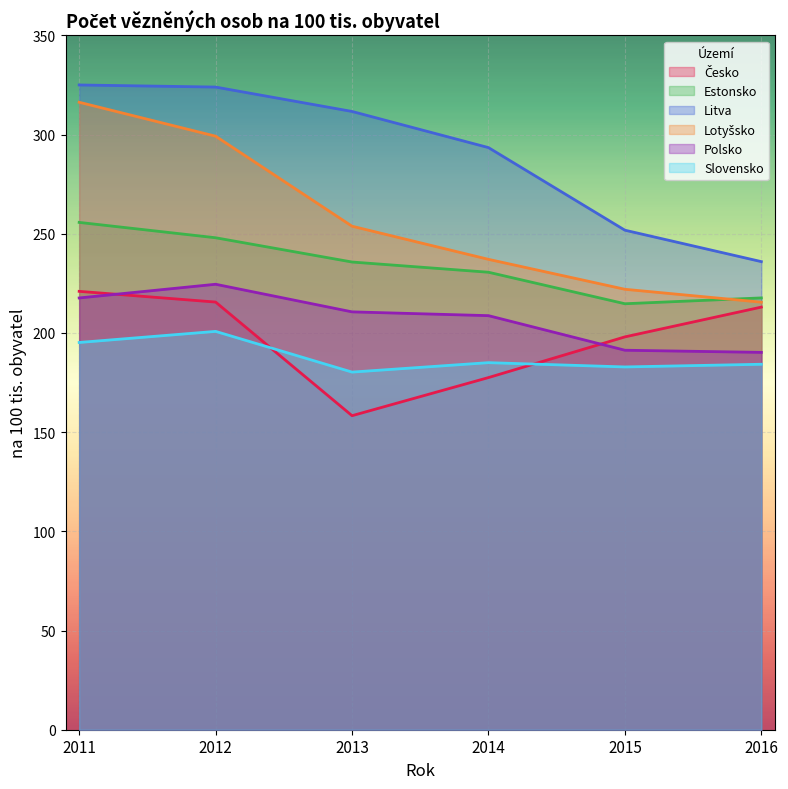

At which label does Česko first exceed 213?

2011